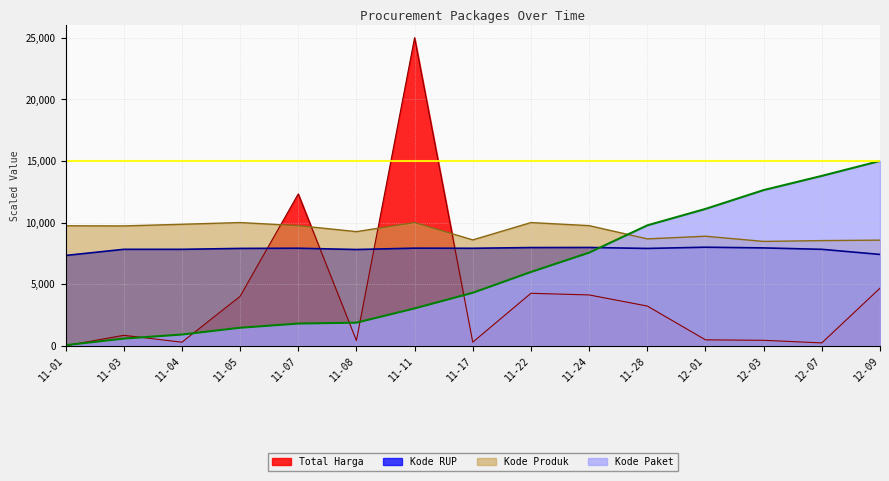

The value of Kode Paket at 11-01 is 49.8. True or false?

True